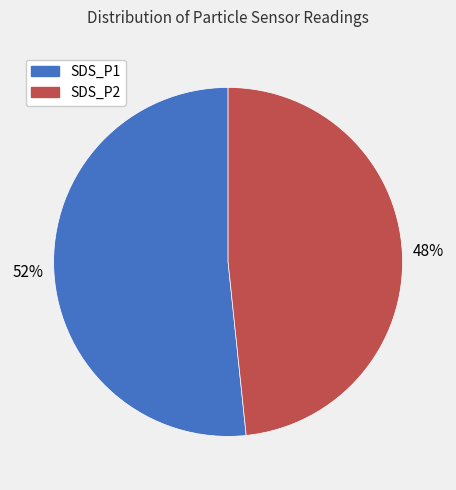

To the nearest percent, what is the average slice percentage?

50%